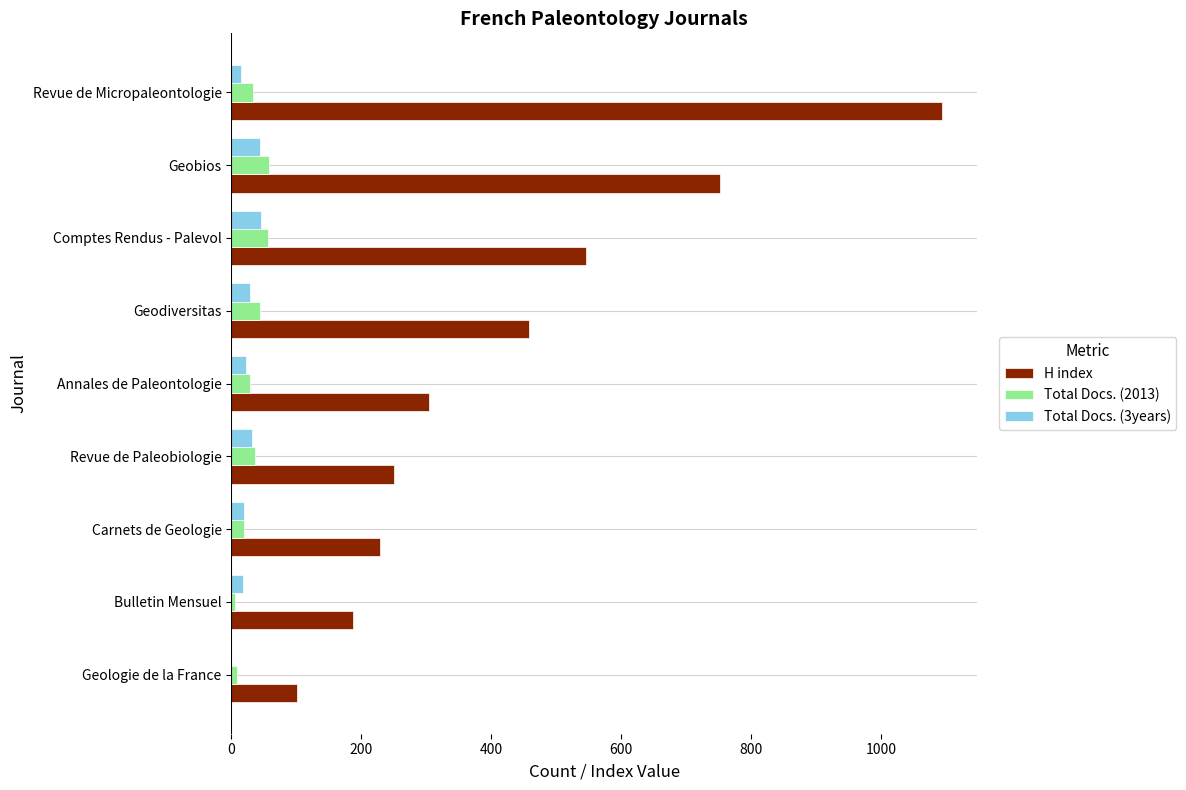

True or false: Total Docs. (2013) has a value of 29 at Annales de Paleontologie.

True